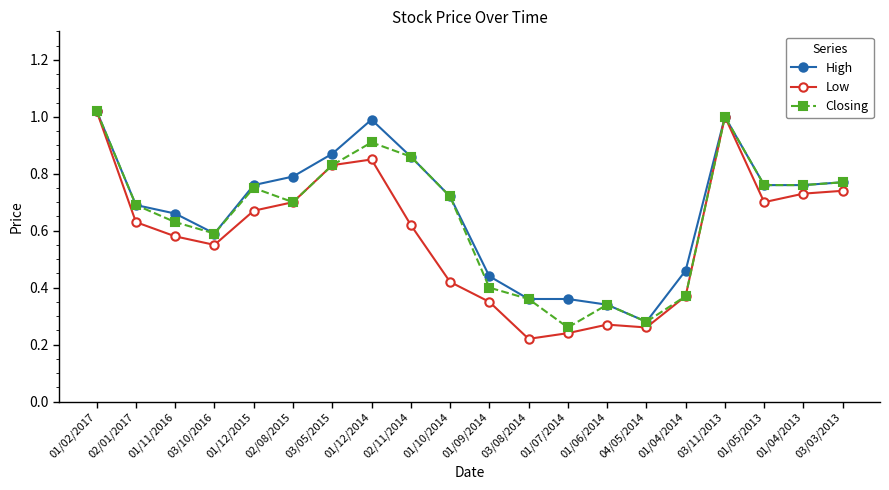

True or false: Low has more than 0 points higher than both neighbors.

True